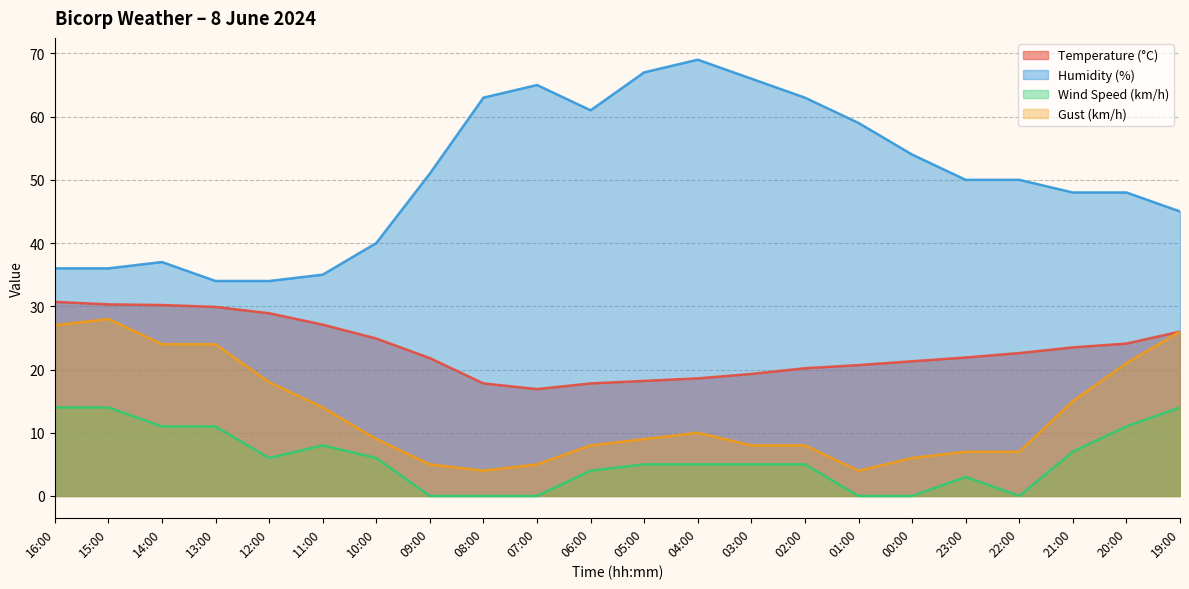

Where is the first local maximum for Gust (km/h)?

15:00